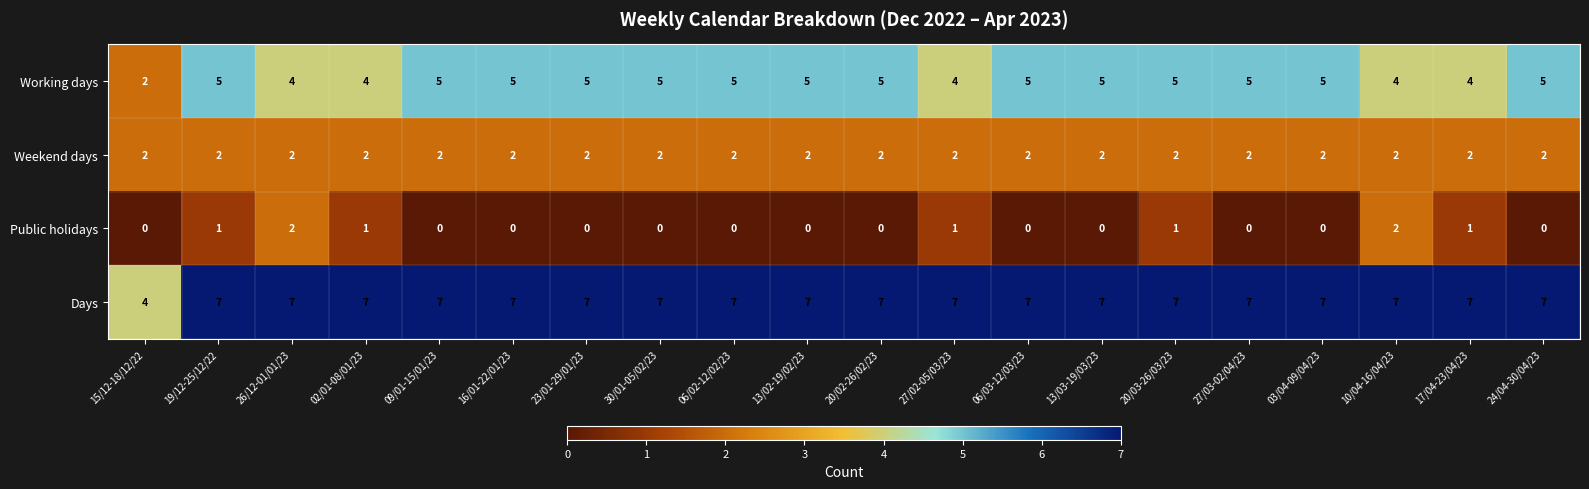

Which category has the lowest value in the Working days series?

15/12-18/12/22